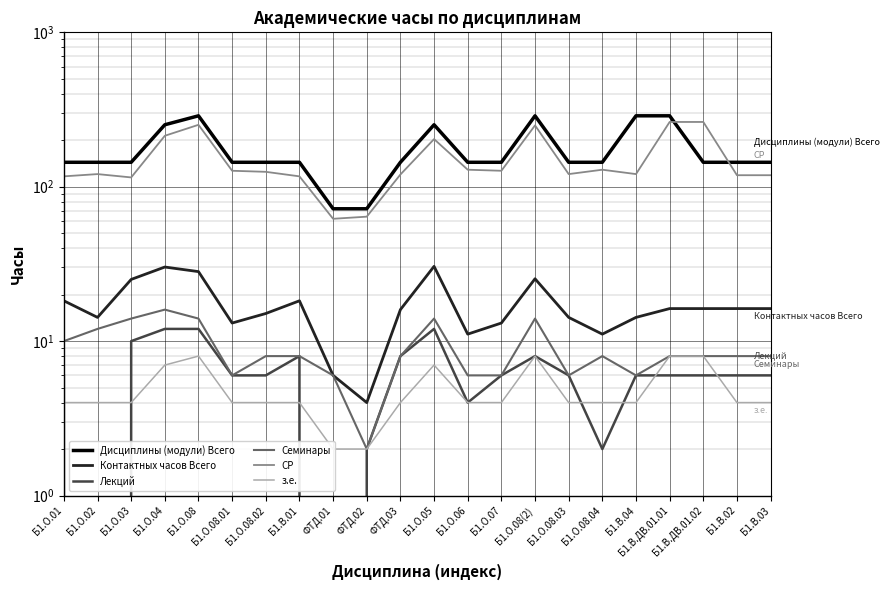

What is the maximum value for Контактных часов Всего?

30.5